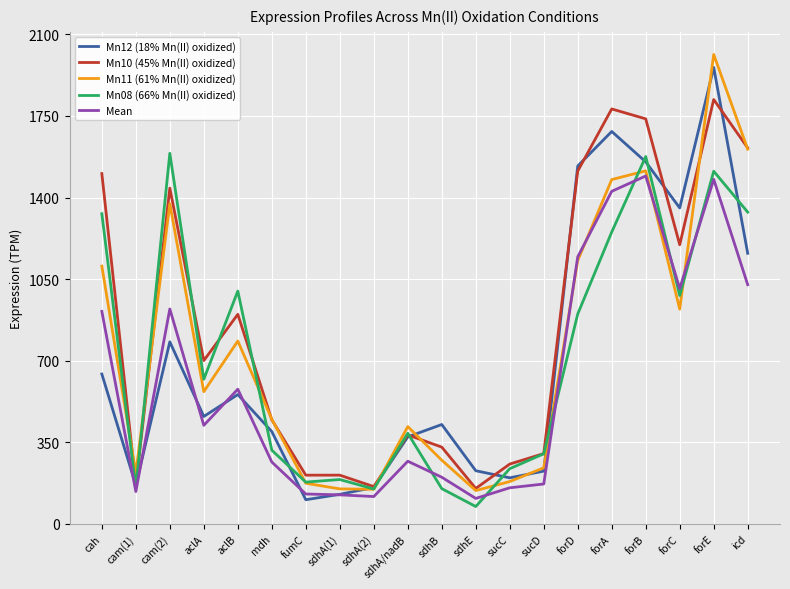

At which category does Mn10 (45% Mn(II) oxidized) reach its first local peak?

cam(2)